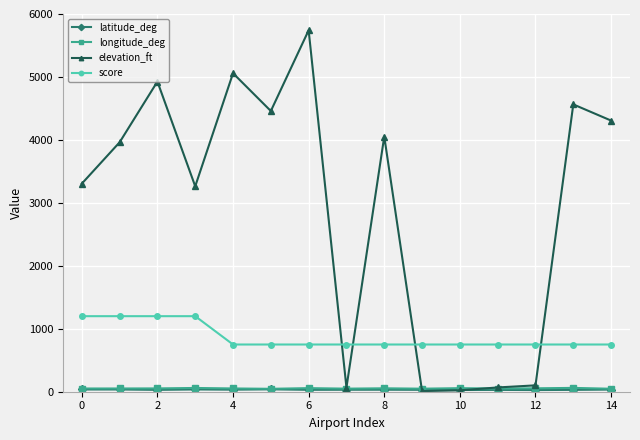

True or false: longitude_deg and score intersect in this chart.

False